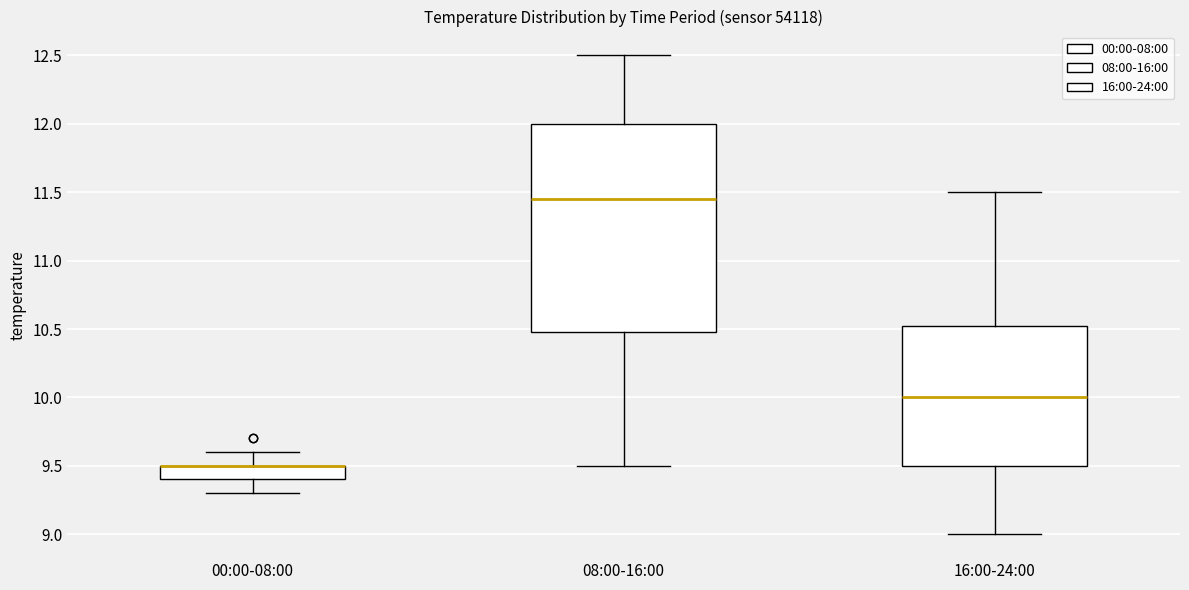

Where is the lower edge of the box for 08:00-16:00 on the y-axis? The values are not printed on the chart, so give them approximately, as read against the axis.

10.50